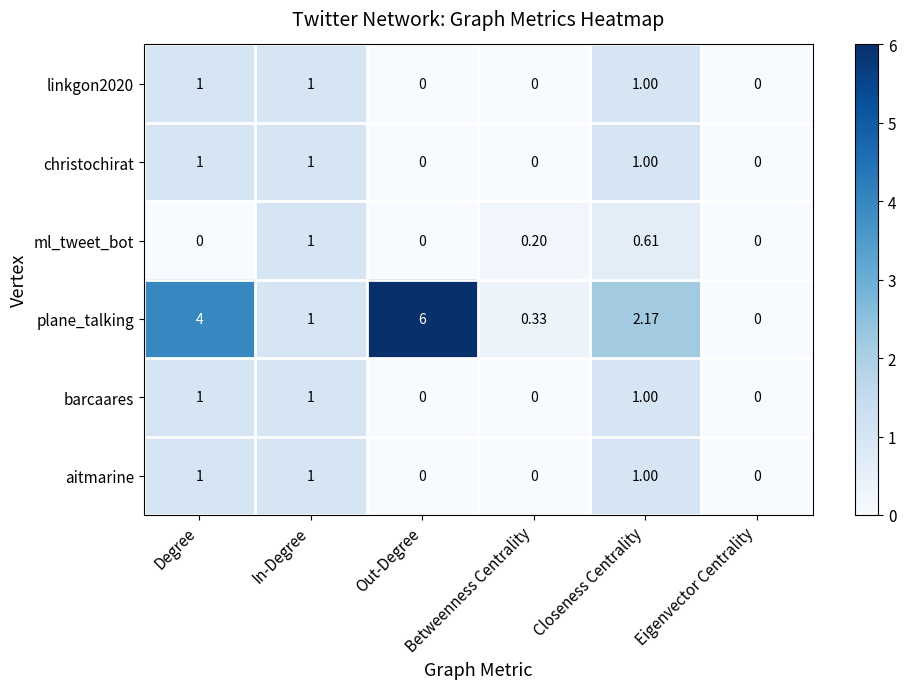

At which category is the sum across all series the highest?

Degree